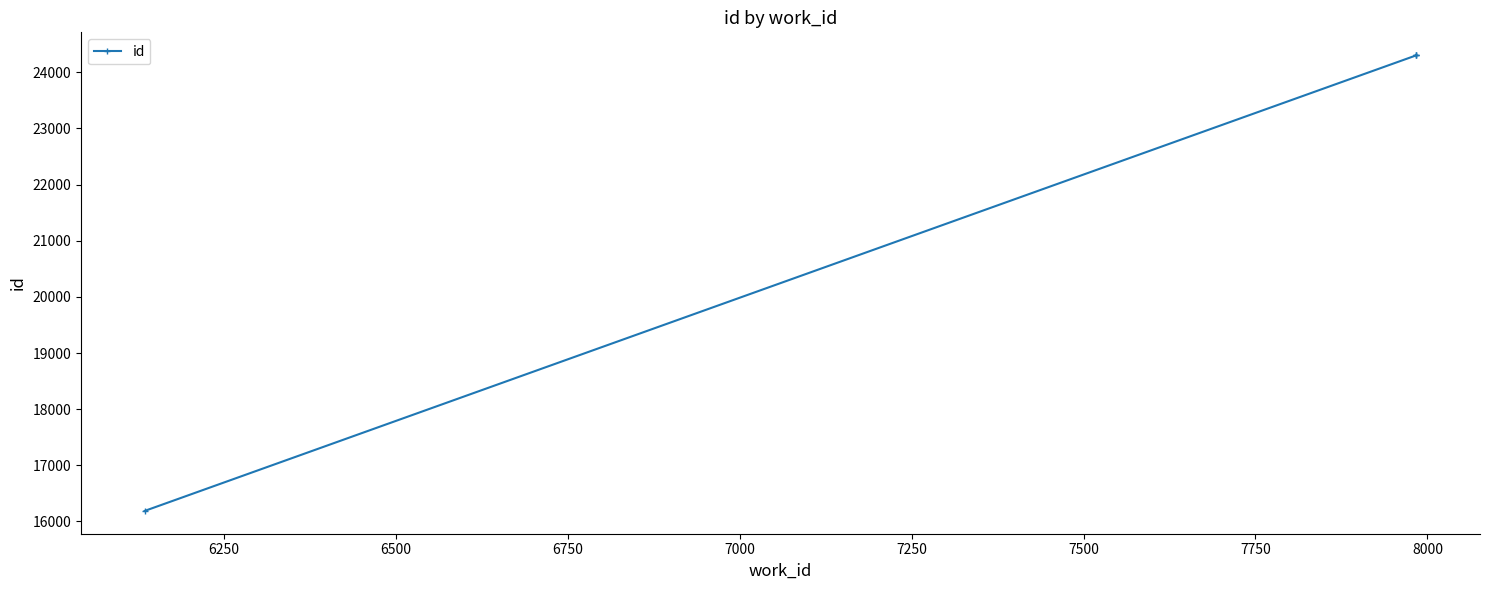

True or false: the data has more than 2 interior local peaks.

False